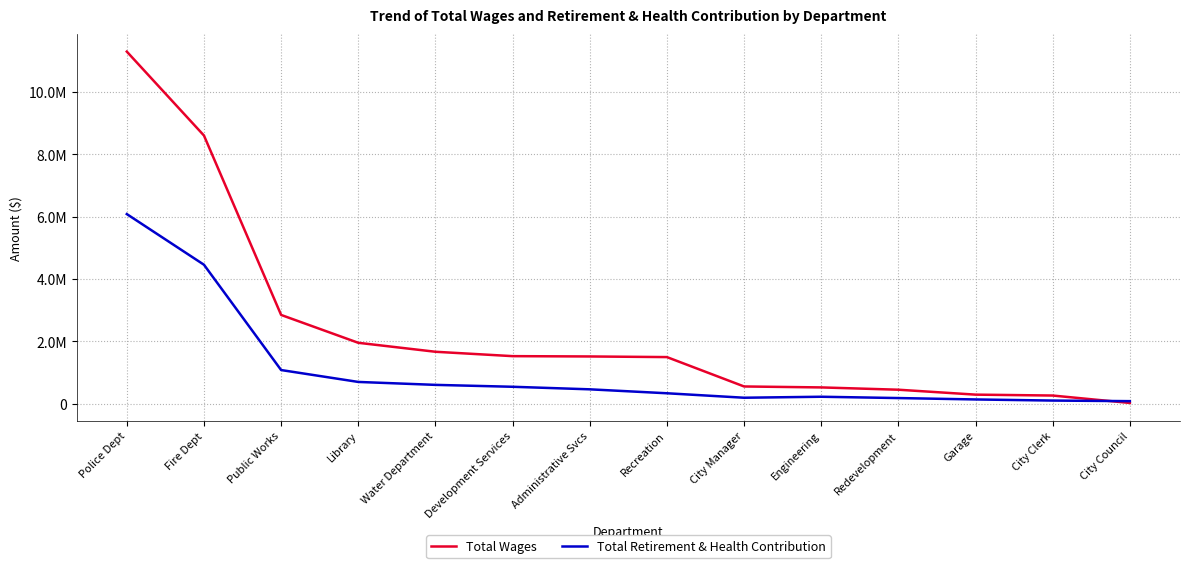

Which series changed the most between Police Dept and Fire Dept?

Total Wages